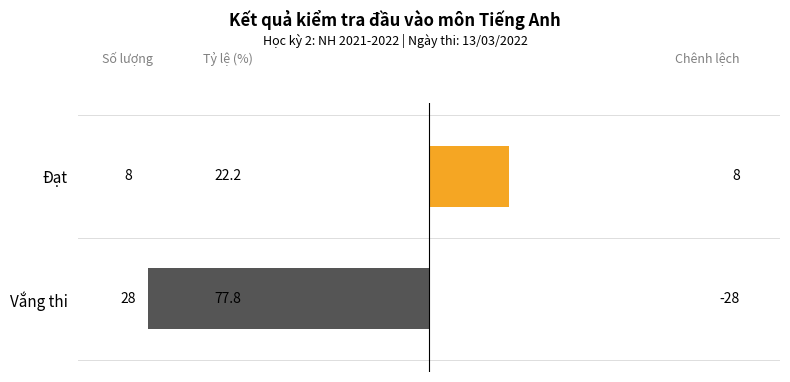

Reading top to bottom, list all the values displayed in this chart.

Đạt=8	Vắng thi=-28